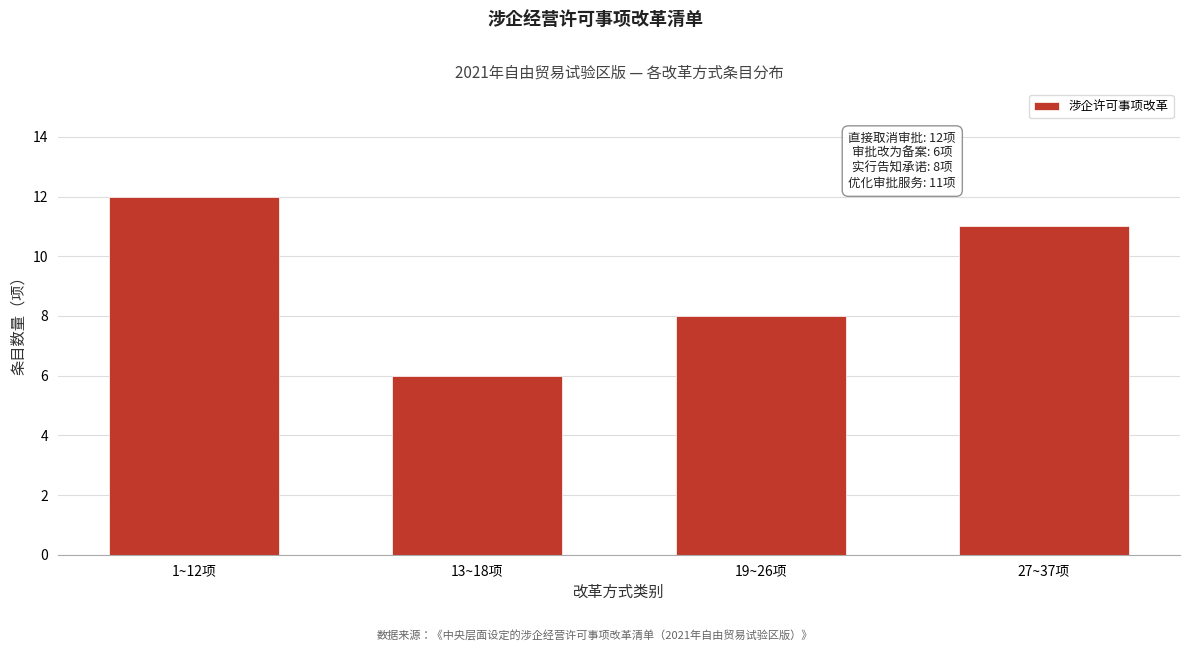

Reading left to right, extract all data points from this chart.

1~12项=12	13~18项=6	19~26项=8	27~37项=11